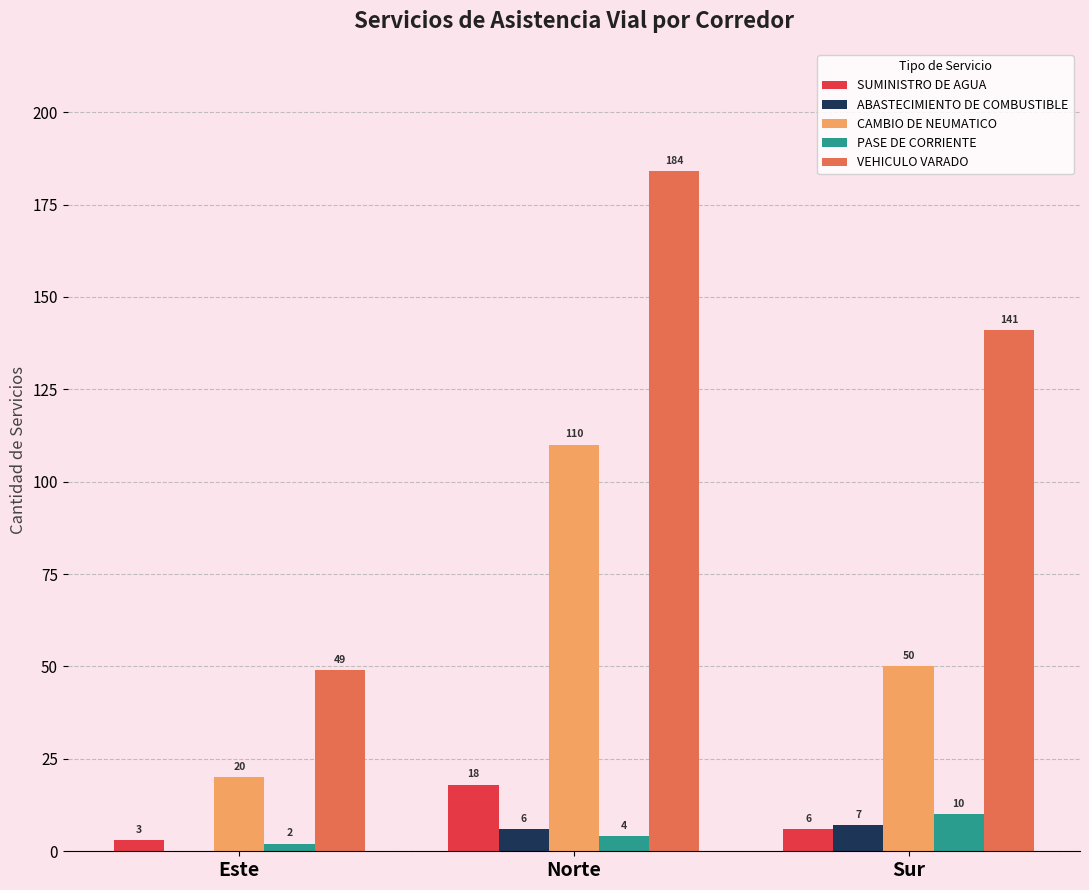

Does the chart contain stacked bars?

No